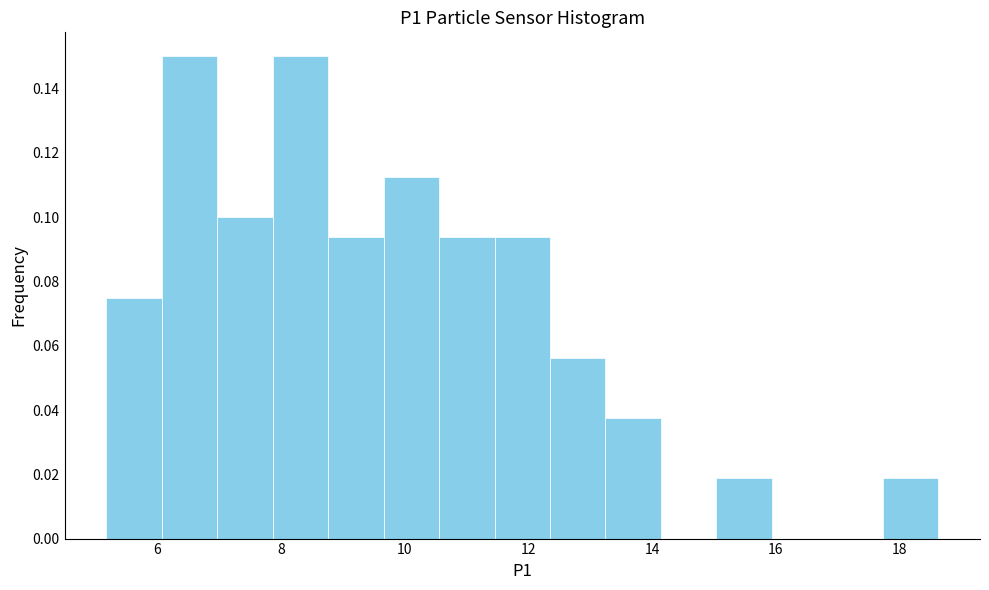

How tall is the bar that spans 17.8 to 18.6 on the x-axis? Neither the bar edges nor the heights are printed on the chart, so give them approximately, as read against the axes.

0.018